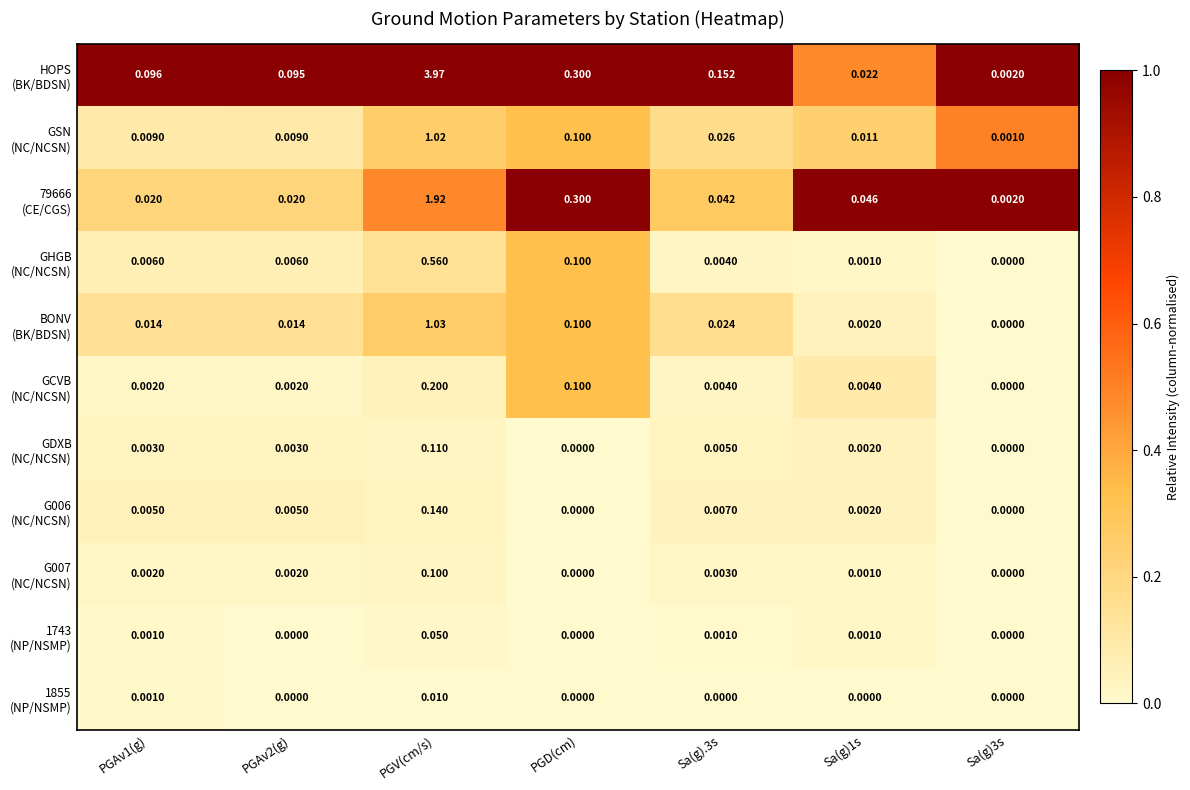

Which category has the highest value across all series?

PGV(cm/s)